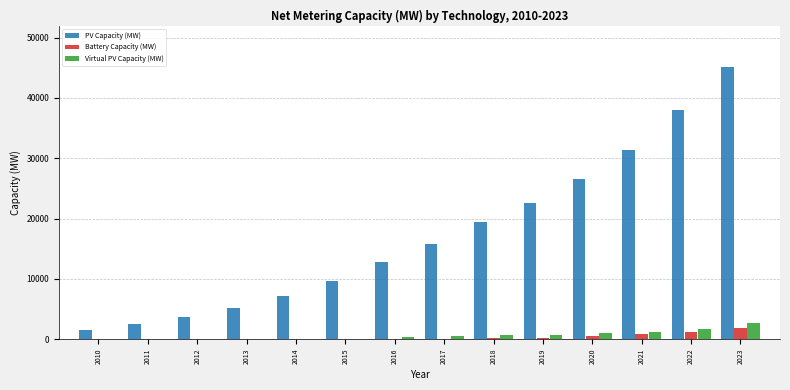

What is the highest value of the PV Capacity (MW) series?

45203.7